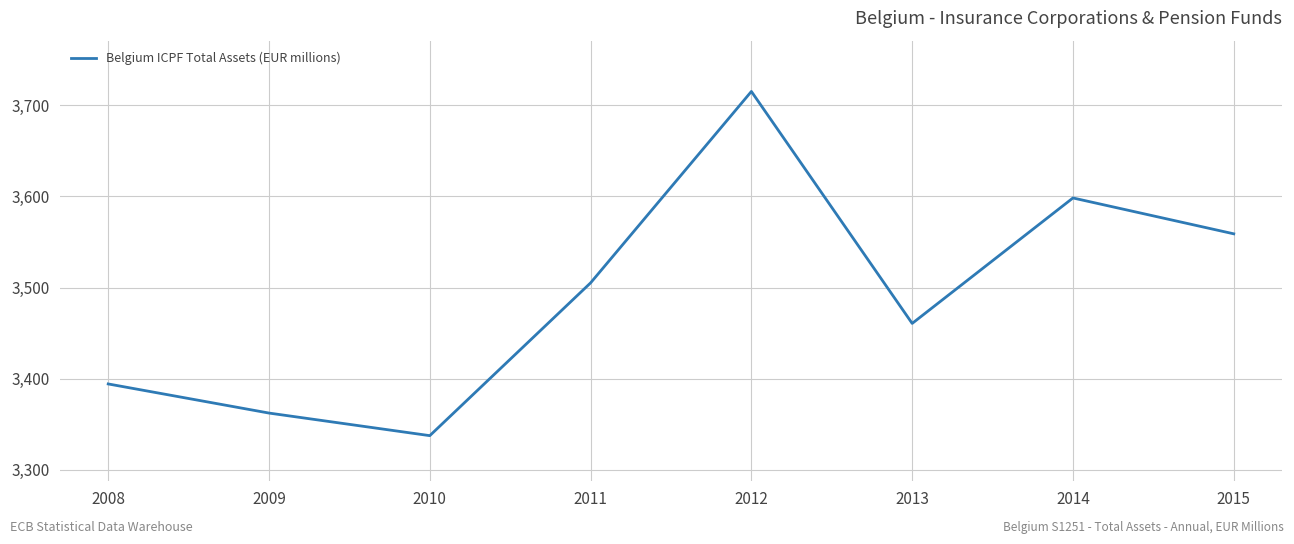

At which category does the data reach its first local valley?

2010